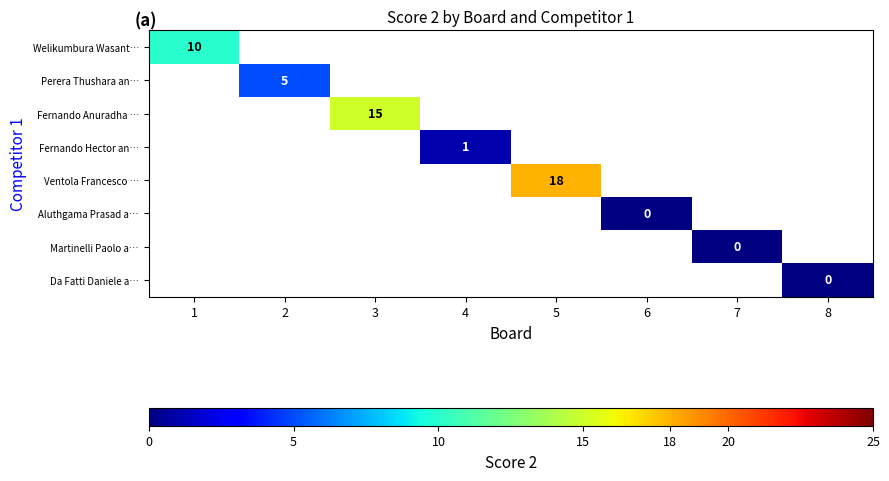

What is the maximum value shown in the chart?

18.0